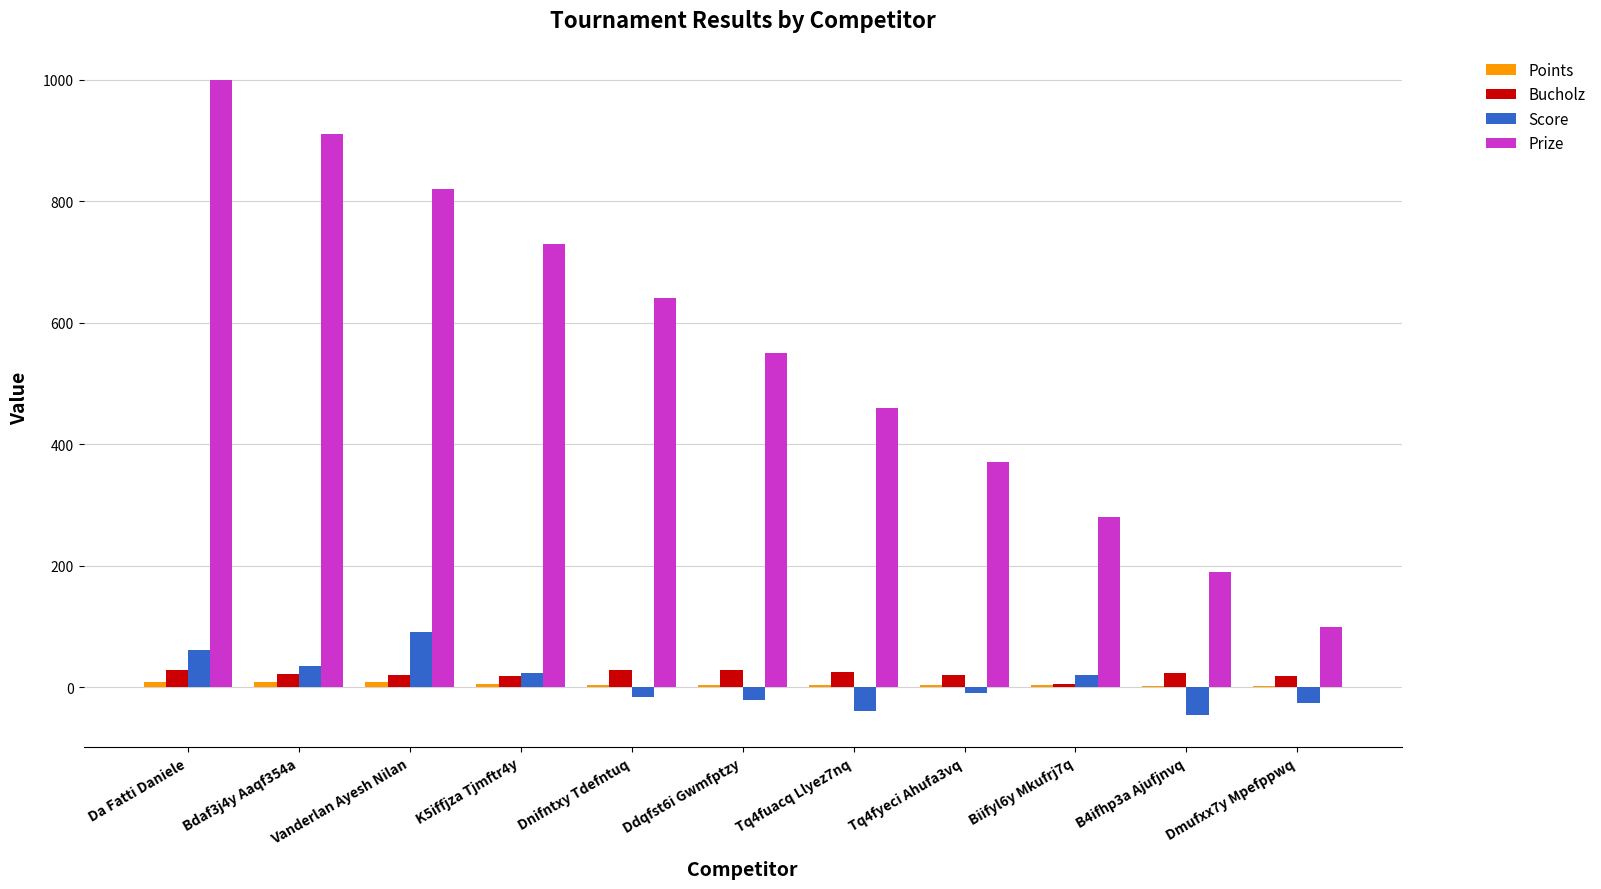

What is the highest value of the Score series?

91